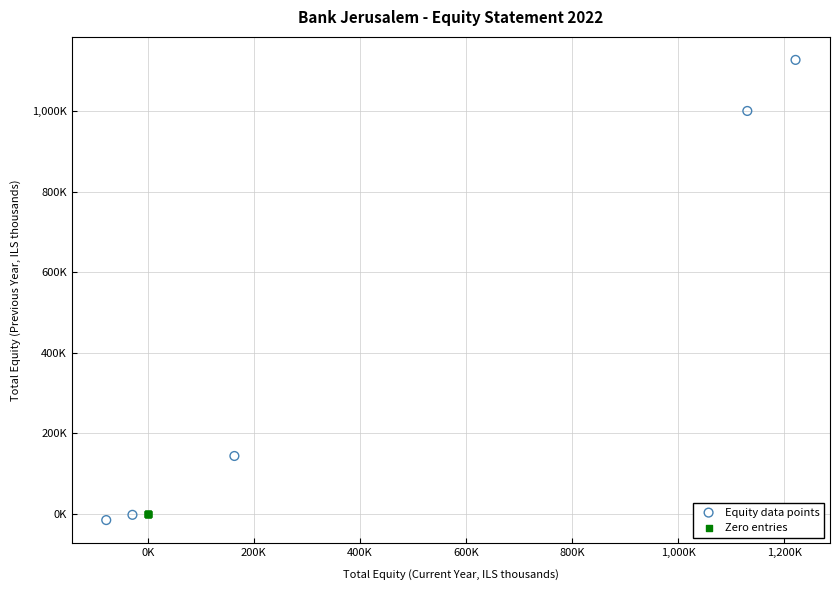

What are all the series names shown in the legend?

Equity data points, Zero entries